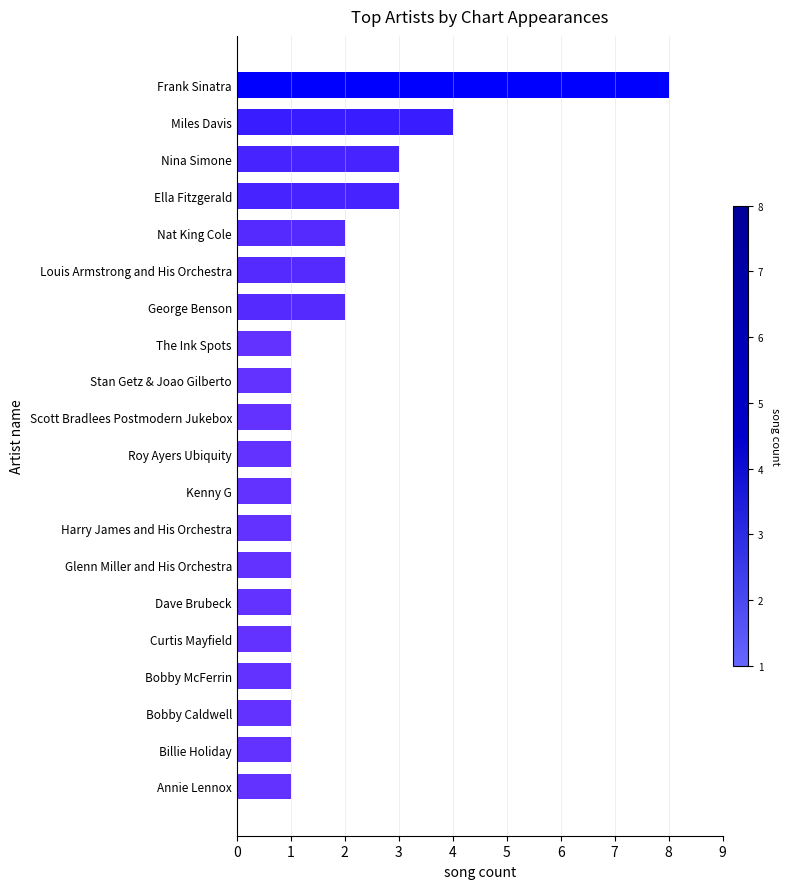

Reading bottom to top, extract all data points from this chart.

Annie Lennox=1	Billie Holiday=1	Bobby Caldwell=1	Bobby McFerrin=1	Curtis Mayfield=1	Dave Brubeck=1	Glenn Miller and His Orchestra=1	Harry James and His Orchestra=1	Kenny G=1	Roy Ayers Ubiquity=1	Scott Bradlees Postmodern Jukebox=1	Stan Getz & Joao Gilberto=1	The Ink Spots=1	George Benson=2	Louis Armstrong and His Orchestra=2	Nat King Cole=2	Ella Fitzgerald=3	Nina Simone=3	Miles Davis=4	Frank Sinatra=8